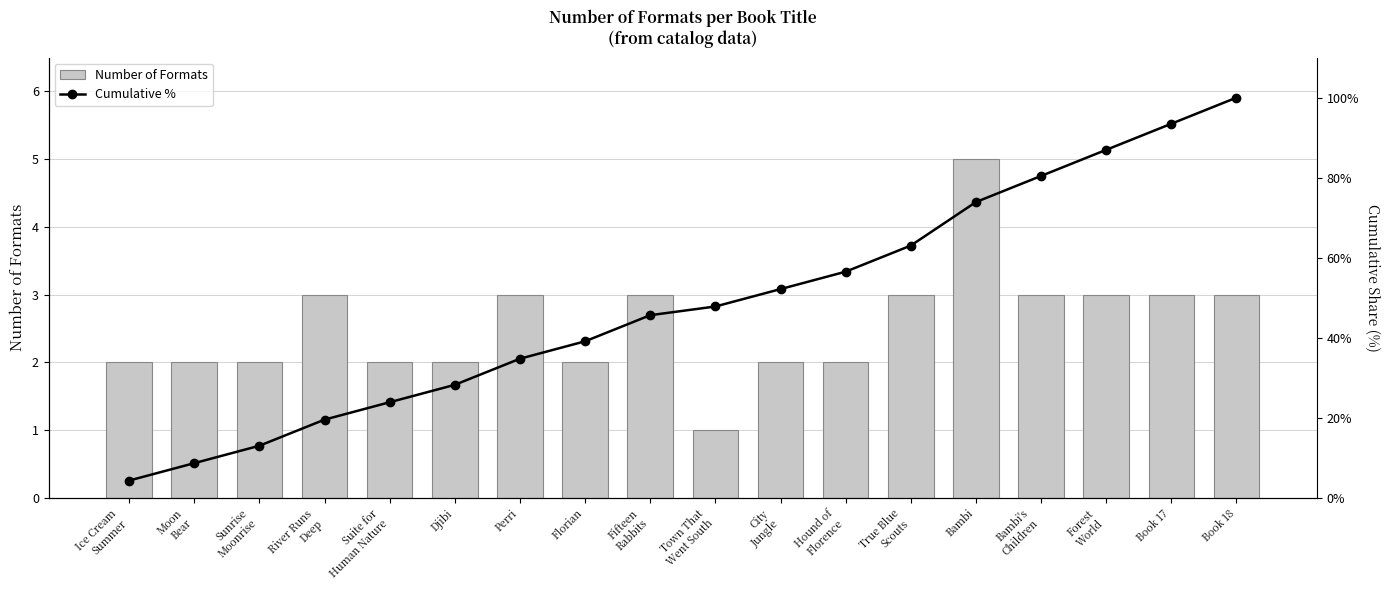

The Number of Formats series shows 2.0 at City
Jungle. True or false?

True